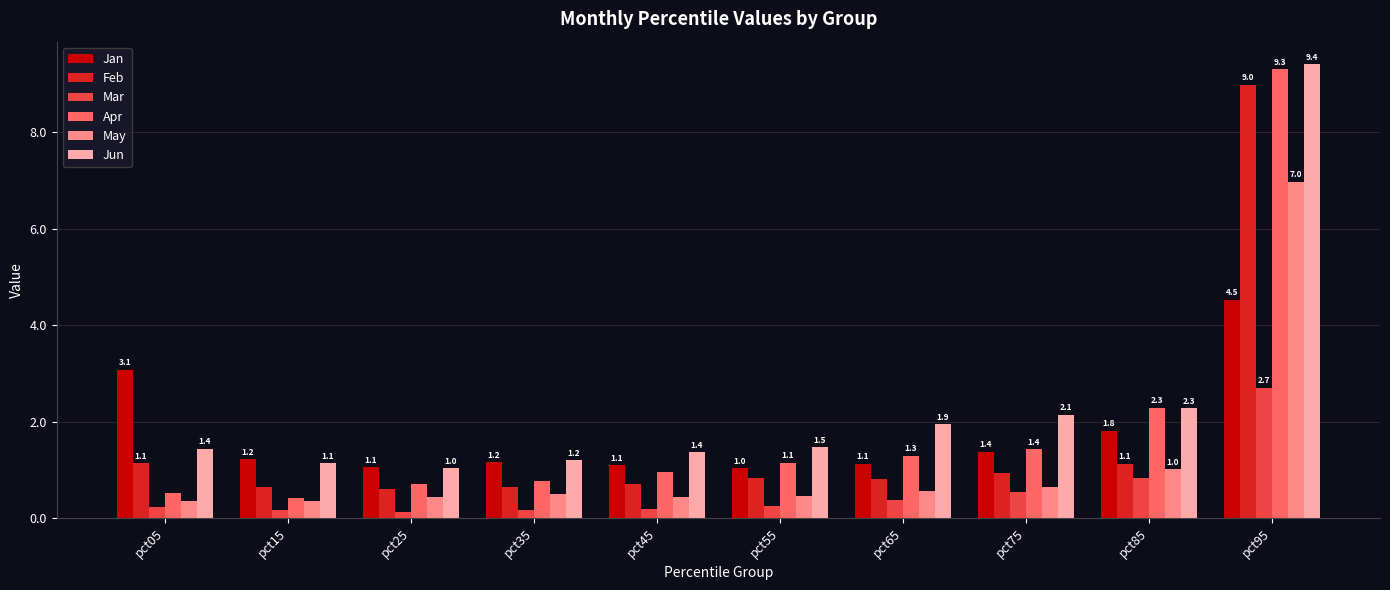

What is the total value across all series at pct15?

4.0